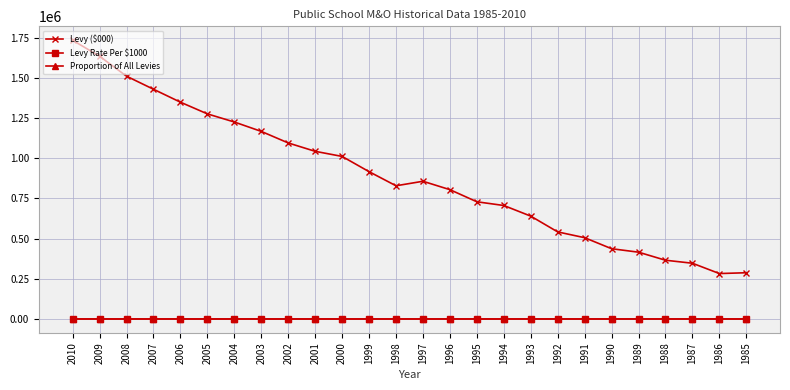

Count the number of categories in the chart.

26